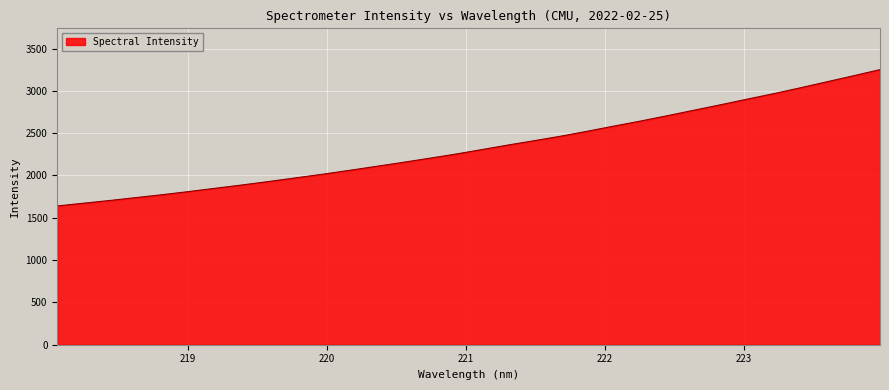

What is the maximum value shown in the chart?

3250.8